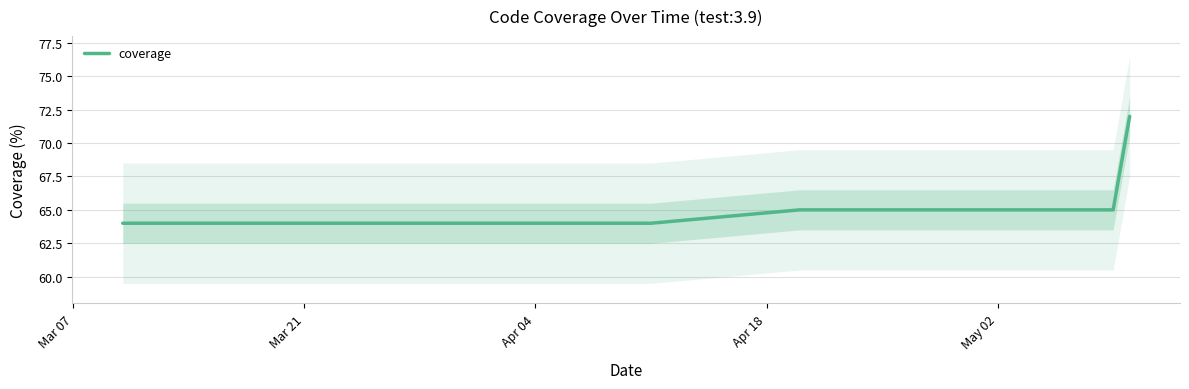

What is the maximum value for coverage?

72